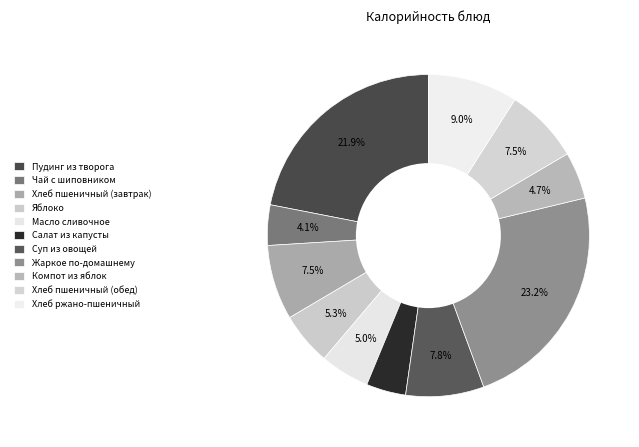

Count the number of slices in the pie.

11